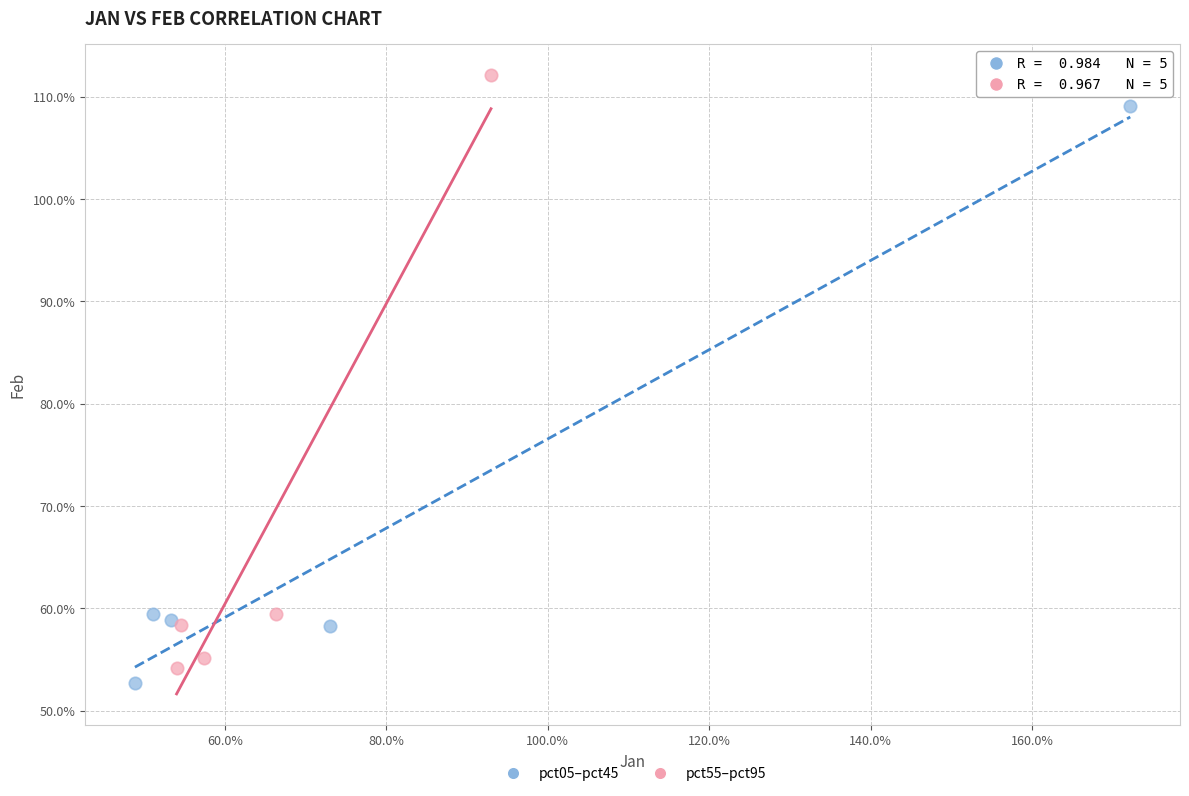

What are all the series names shown in the legend?

pct05–pct45, pct55–pct95